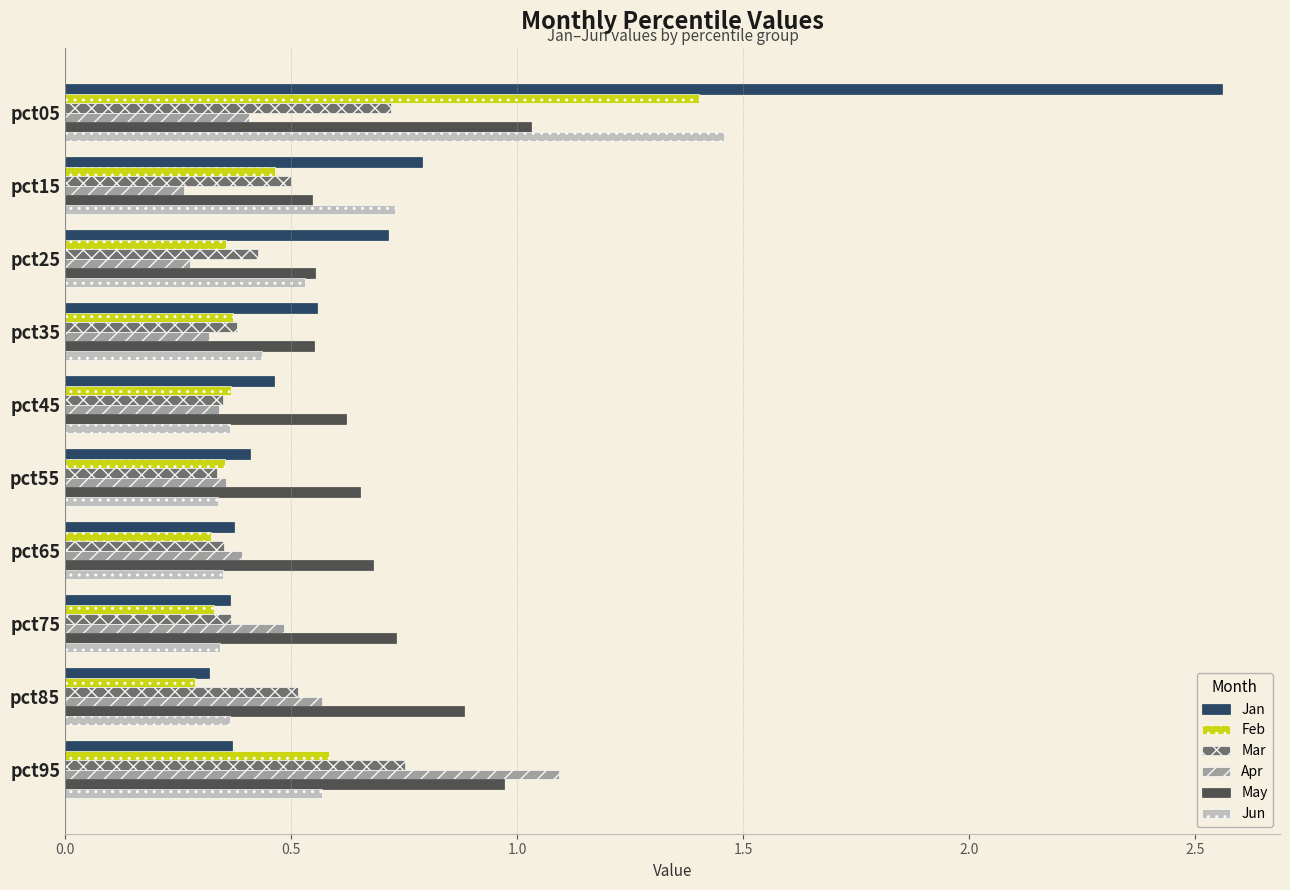

At which label is Jan closest to 1?

pct15